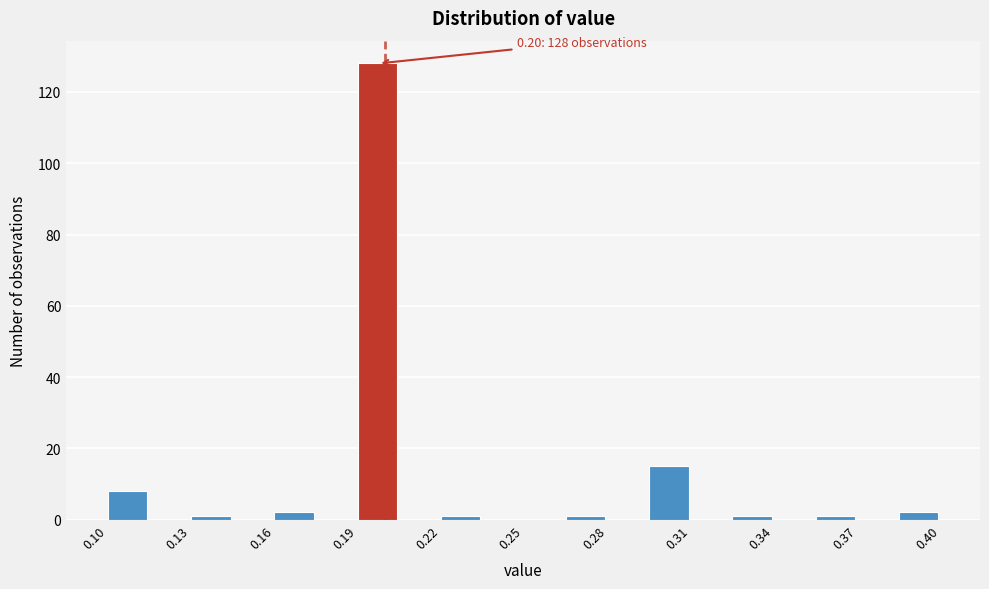

Around what value on the x-axis is the tallest bar? Give the approximate position of its centre, as read against the axis.

0.195